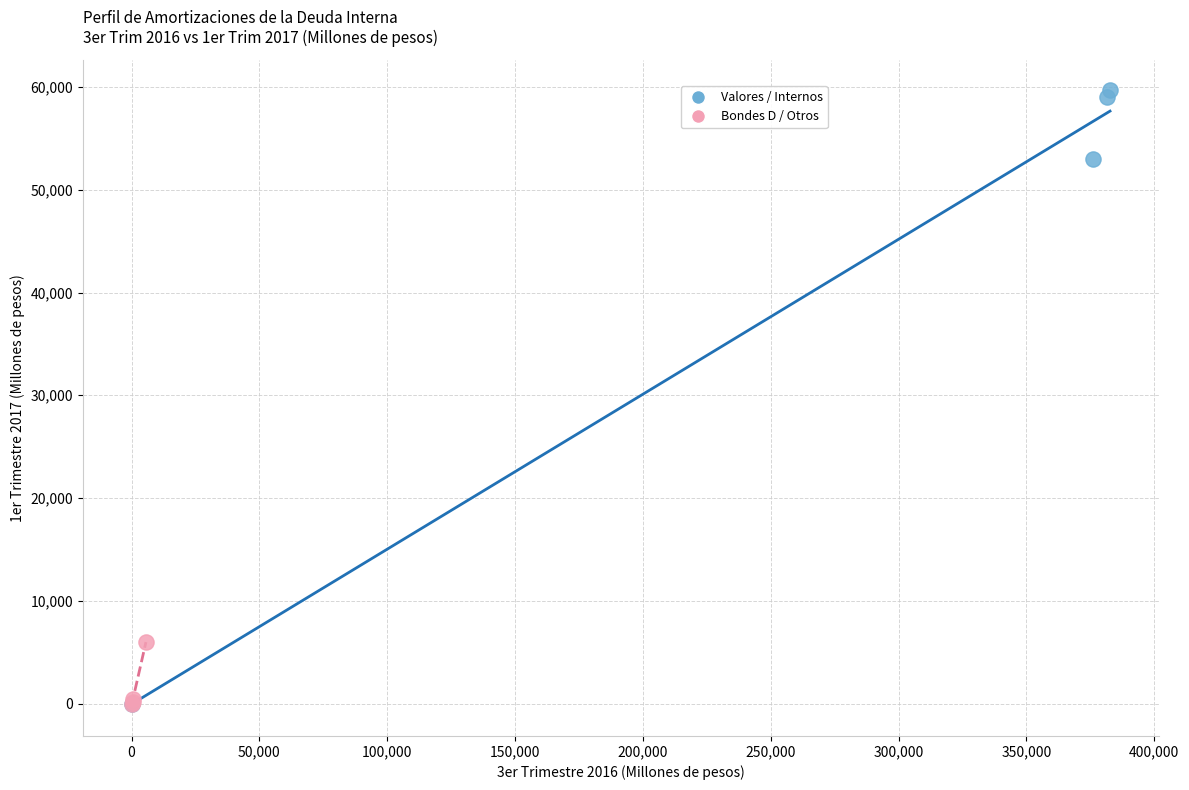

Which series contains the highest Y value?

Valores / Internos